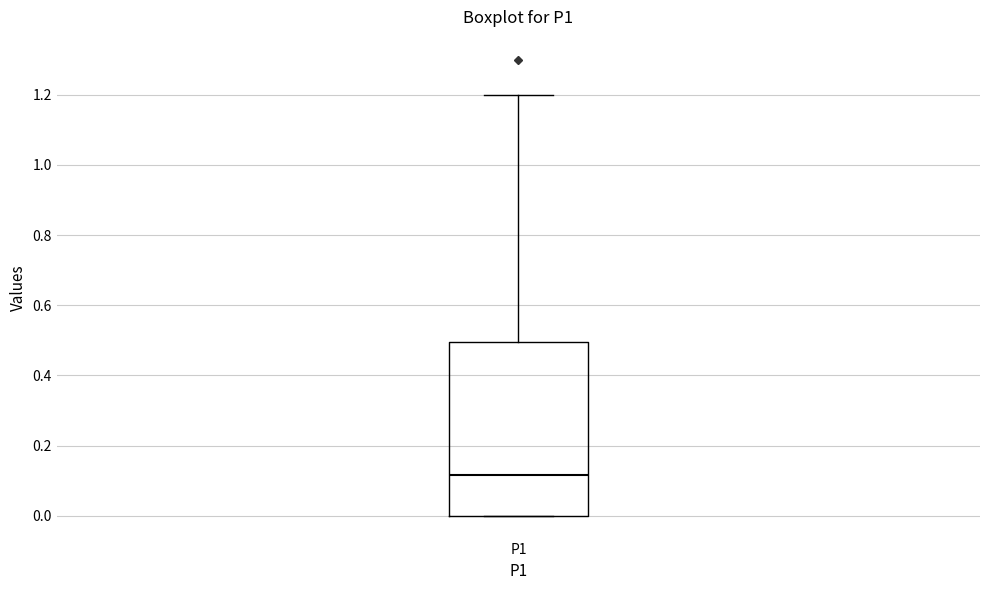

Read this box plot against the y-axis: the position of the median line, the range covered by the box, and the ends of both whiskers. The values are not printed on the chart, so give them approximately, as read against the axis.

median 0.12, box 0.00 to 0.50, whiskers 0.00 to 1.20